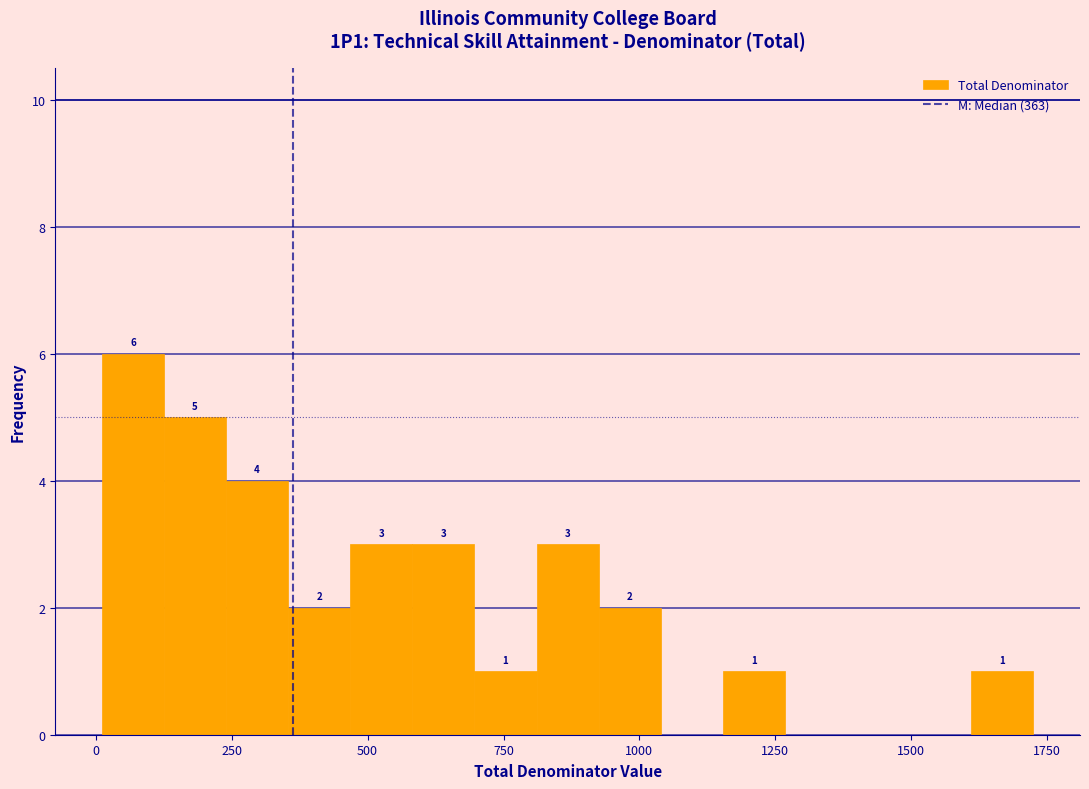

Around what value on the x-axis is the tallest bar? Give the approximate position of its centre, as read against the axis.

50